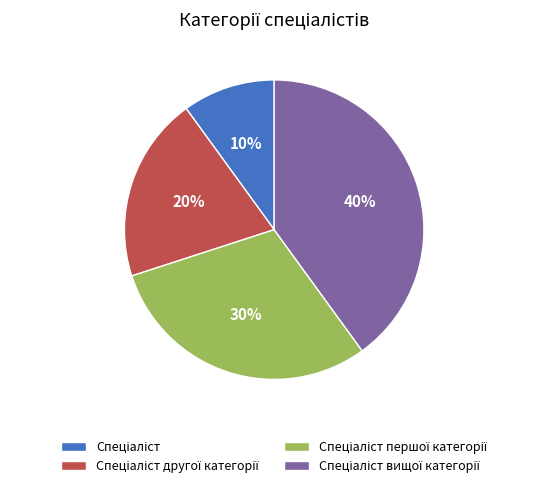

Is there any slice that represents more than half of the pie?

No